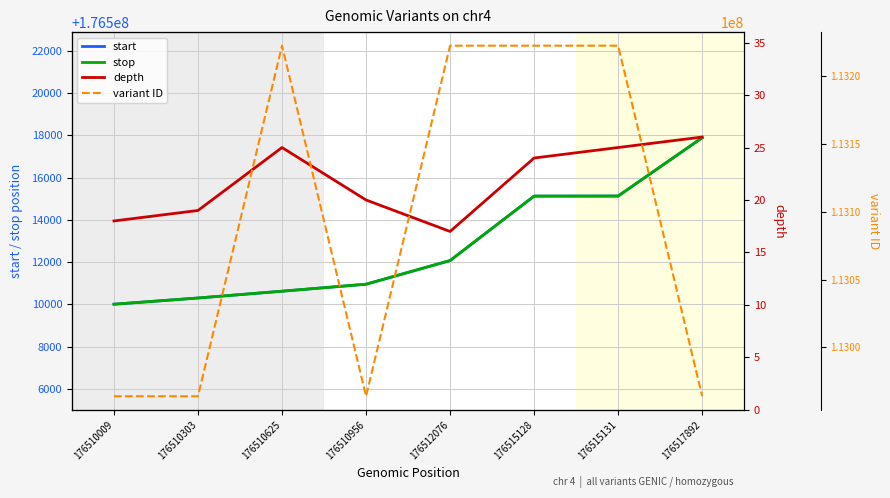

What is the total value across all series at 176517892?

465999825